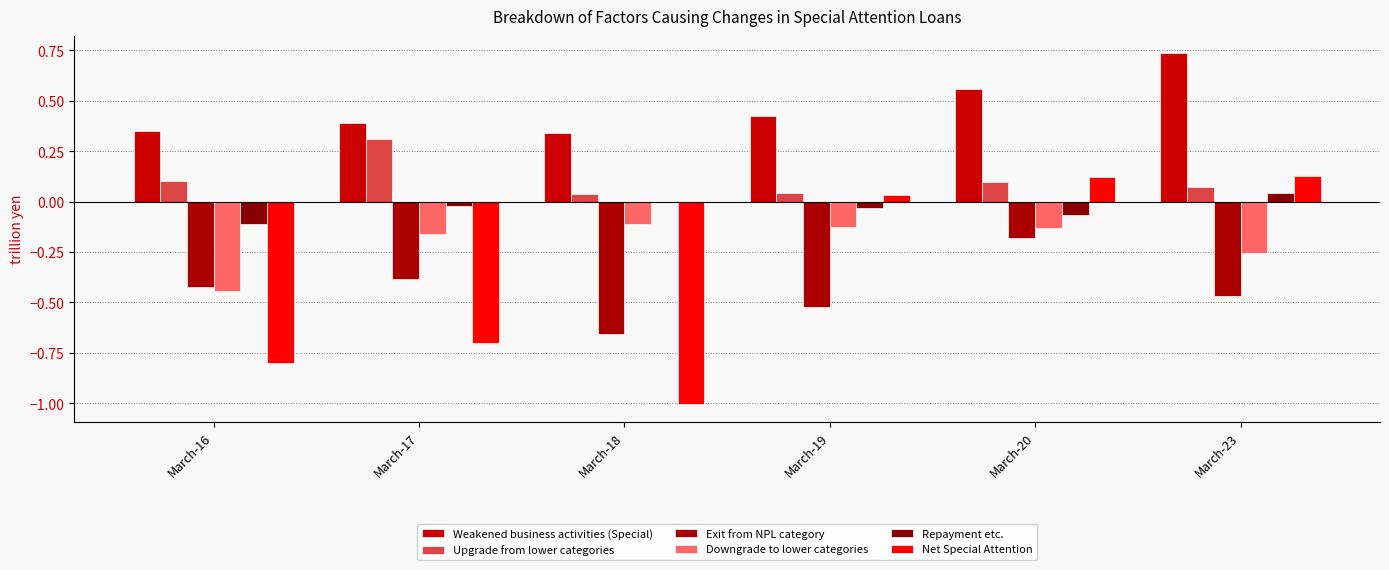

Count the Weakened business activities (Special) values in the range 0 to 1.

6